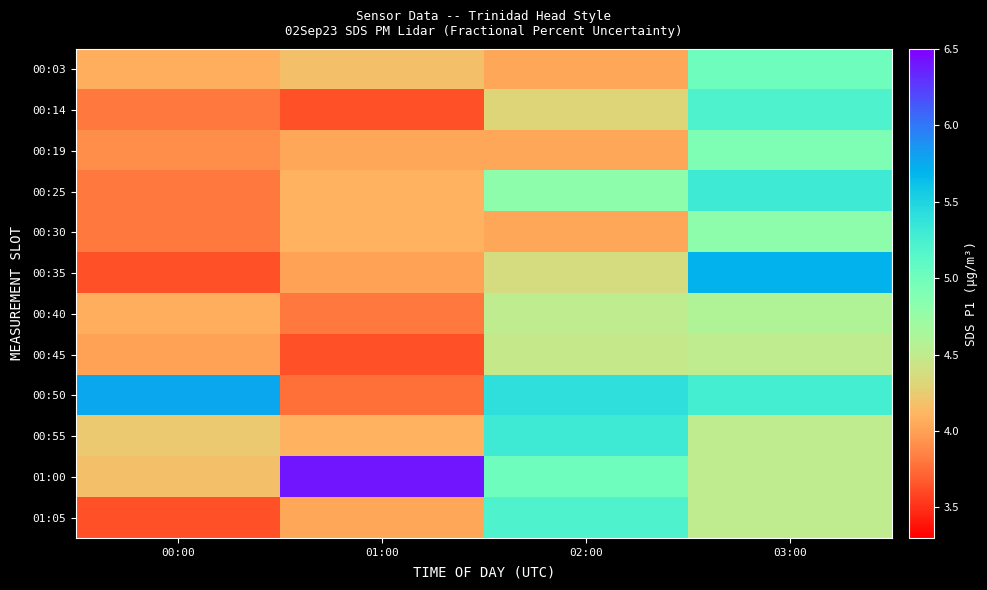

Reading left to right, list all the values displayed in this chart.

00:03: 00:00=4.1	01:00=4.2	02:00=4.0	03:00=5.0
00:14: 00:00=3.8	01:00=3.6	02:00=4.3	03:00=5.2
00:19: 00:00=3.9	01:00=4.0	02:00=4.0	03:00=4.9
00:25: 00:00=3.8	01:00=4.1	02:00=4.8	03:00=5.3
00:30: 00:00=3.8	01:00=4.1	02:00=4.0	03:00=4.8
00:35: 00:00=3.6	01:00=4.0	02:00=4.4	03:00=5.7
00:40: 00:00=4.1	01:00=3.8	02:00=4.5	03:00=4.6
00:45: 00:00=4.0	01:00=3.6	02:00=4.5	03:00=4.5
00:50: 00:00=5.8	01:00=3.8	02:00=5.4	03:00=5.3
00:55: 00:00=4.2	01:00=4.1	02:00=5.3	03:00=4.5
01:00: 00:00=4.2	01:00=6.4	02:00=5.0	03:00=4.5
01:05: 00:00=3.6	01:00=4.0	02:00=5.2	03:00=4.5